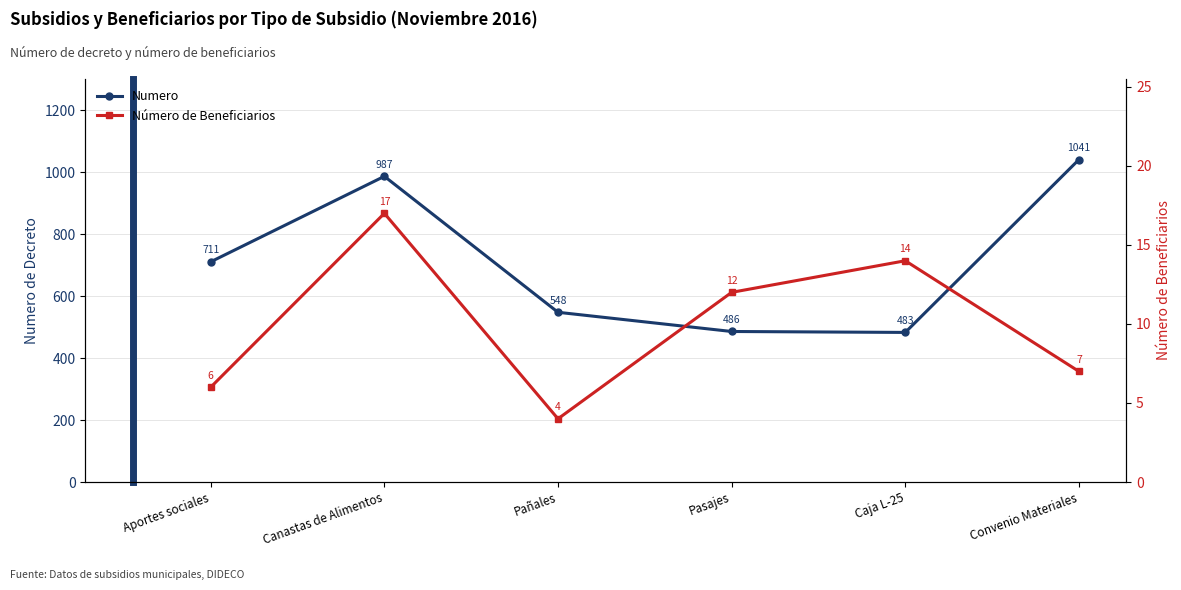

What are all the series names shown in the legend?

Numero, Número de Beneficiarios